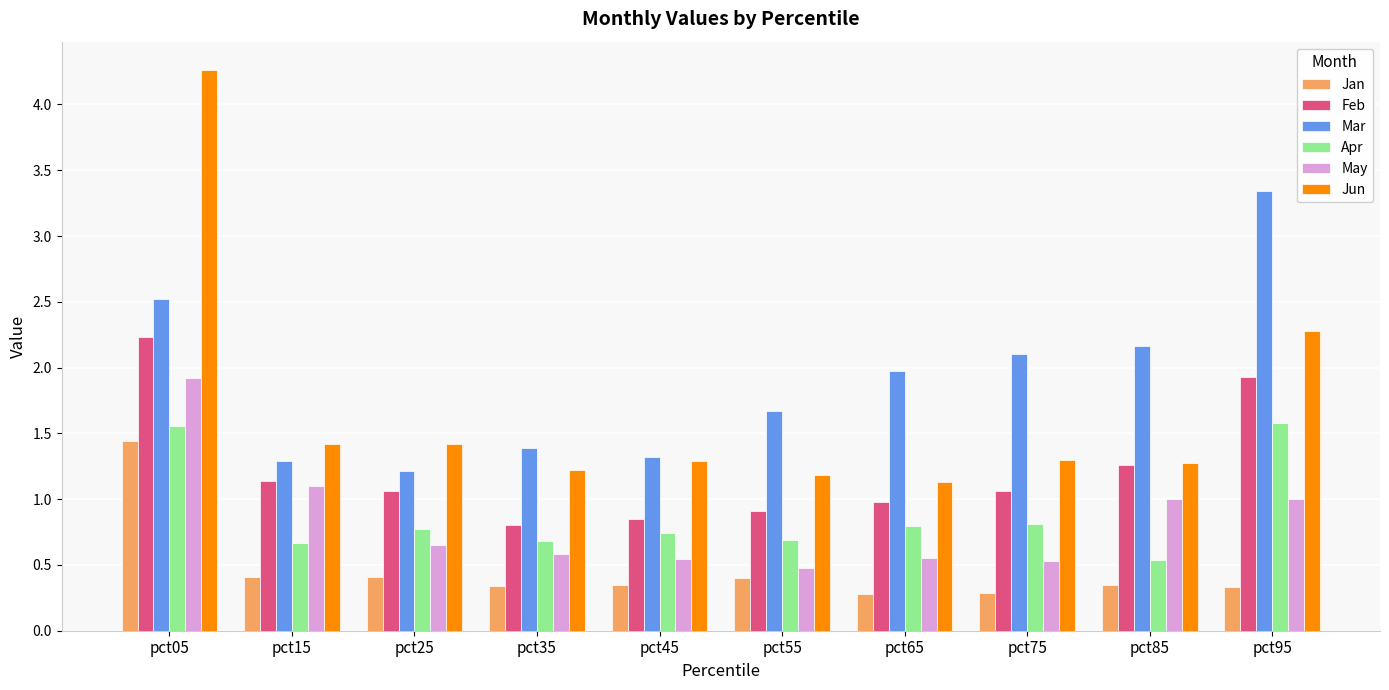

What is the approximate value of Feb at pct75?

1.1